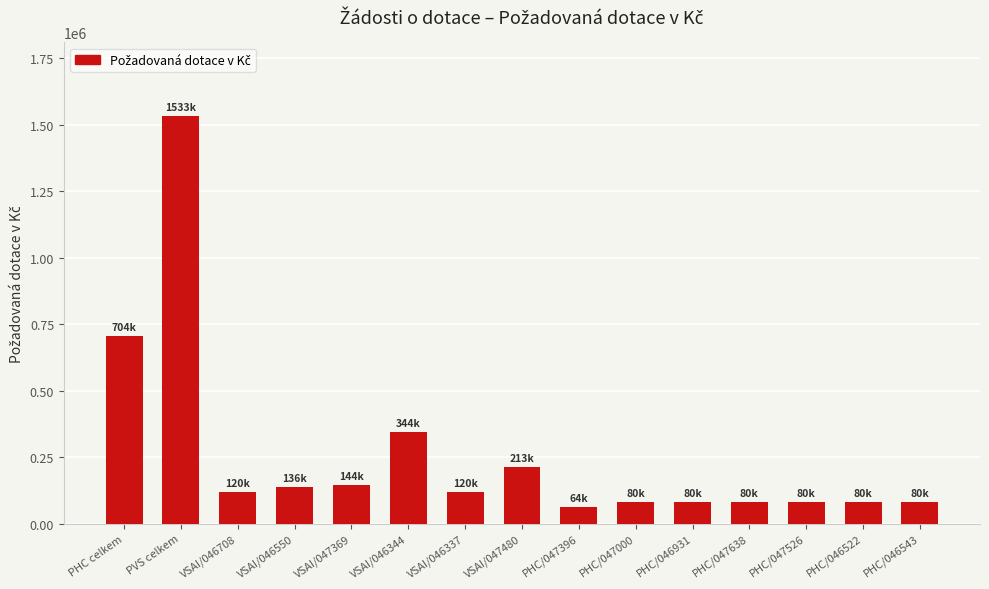

Where is the data nearest to the value 798530?

PHC celkem